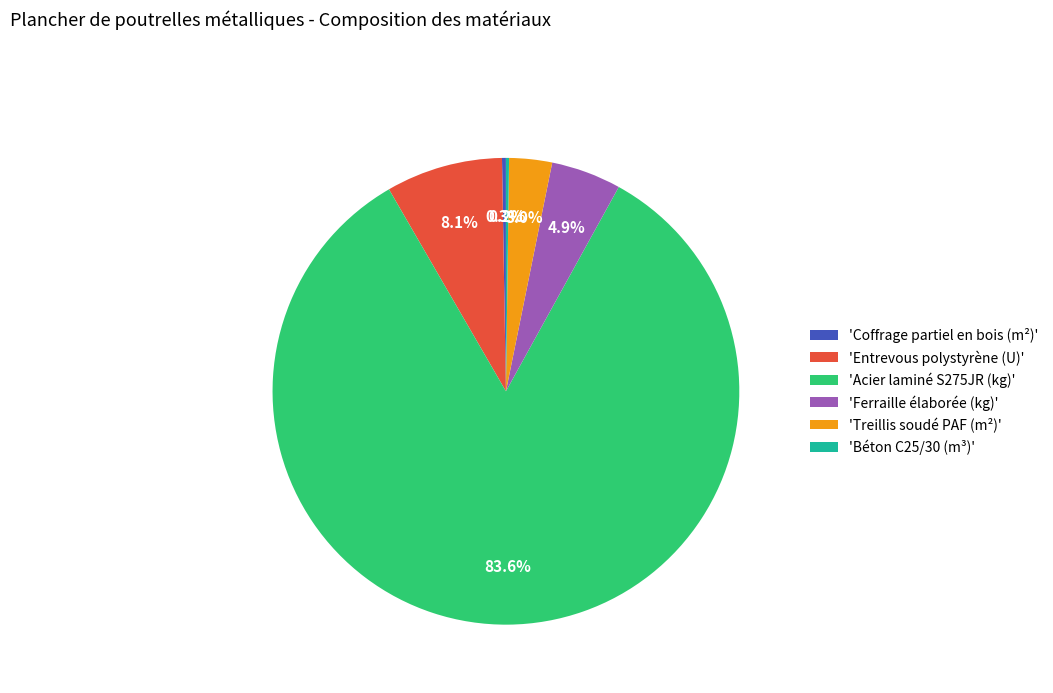

To the nearest percent, what is the average slice percentage?

17%